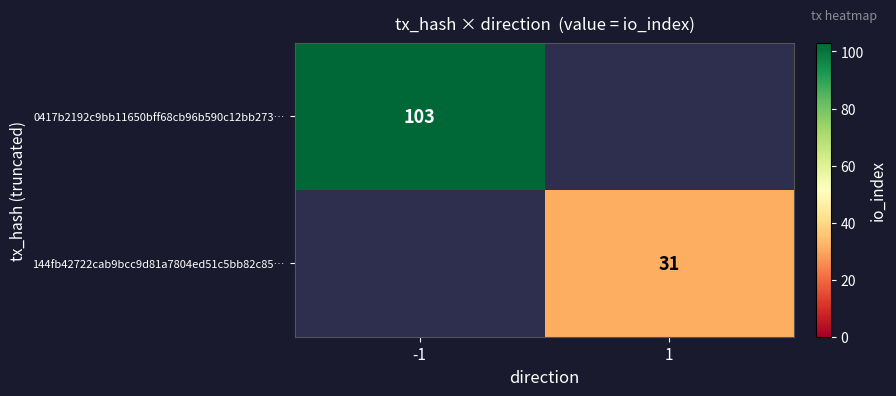

The value of 144fb42722cab9bcc9d81a7804ed51c5bb82c85… at 1 is 49. True or false?

False